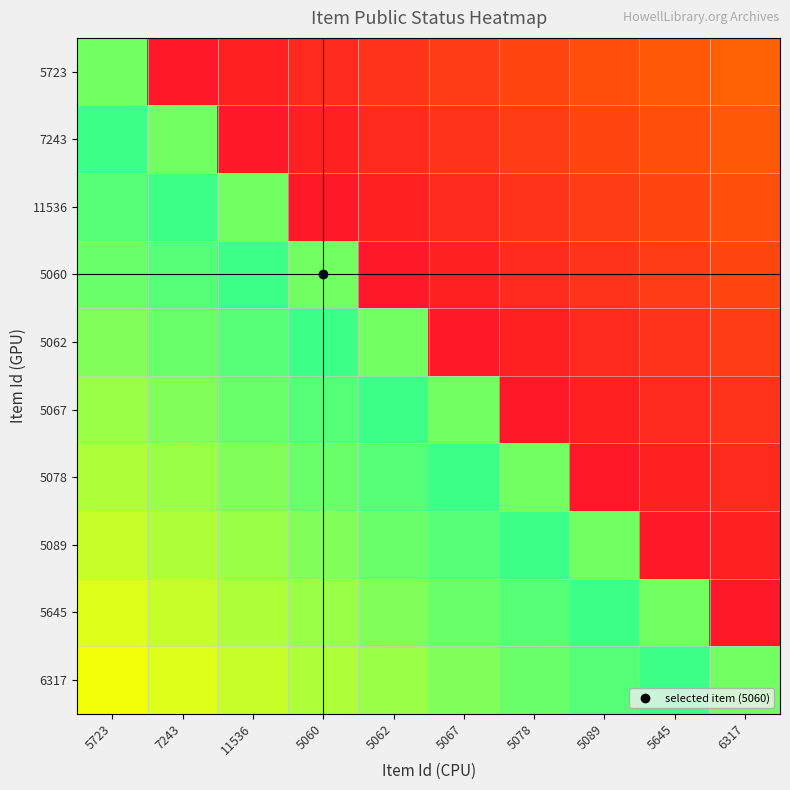

Reading left to right, list all the values displayed in this chart.

5723: 5723=0.8	7243=0.1	11536=0.1	5060=0.1	5062=0.2	5067=0.2	5078=0.2	5089=0.3	5645=0.3	6317=0.3
7243: 5723=0.9	7243=0.8	11536=0.1	5060=0.1	5062=0.1	5067=0.2	5078=0.2	5089=0.2	5645=0.3	6317=0.3
11536: 5723=0.9	7243=0.9	11536=0.8	5060=0.1	5062=0.1	5067=0.1	5078=0.2	5089=0.2	5645=0.2	6317=0.3
5060: 5723=0.9	7243=0.9	11536=0.9	5060=0.8	5062=0.1	5067=0.1	5078=0.1	5089=0.2	5645=0.2	6317=0.2
5062: 5723=0.8	7243=0.9	11536=0.9	5060=0.9	5062=0.8	5067=0.1	5078=0.1	5089=0.1	5645=0.2	6317=0.2
5067: 5723=0.8	7243=0.8	11536=0.9	5060=0.9	5062=0.9	5067=0.8	5078=0.1	5089=0.1	5645=0.1	6317=0.2
5078: 5723=0.8	7243=0.8	11536=0.8	5060=0.9	5062=0.9	5067=0.9	5078=0.8	5089=0.1	5645=0.1	6317=0.1
5089: 5723=0.7	7243=0.8	11536=0.8	5060=0.8	5062=0.9	5067=0.9	5078=0.9	5089=0.8	5645=0.1	6317=0.1
5645: 5723=0.7	7243=0.7	11536=0.8	5060=0.8	5062=0.8	5067=0.9	5078=0.9	5089=0.9	5645=0.8	6317=0.1
6317: 5723=0.7	7243=0.7	11536=0.7	5060=0.8	5062=0.8	5067=0.8	5078=0.9	5089=0.9	5645=0.9	6317=0.8